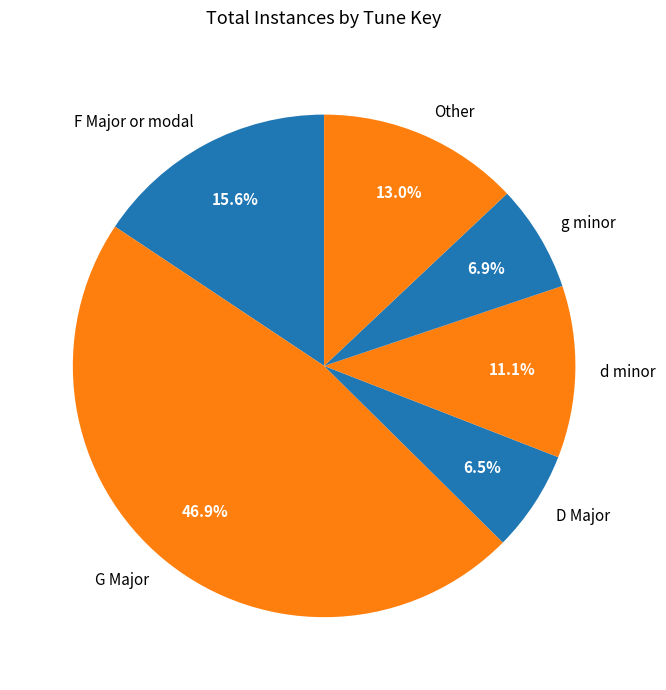

To the nearest percent, what is the combined percentage of D Major and g minor?

13%